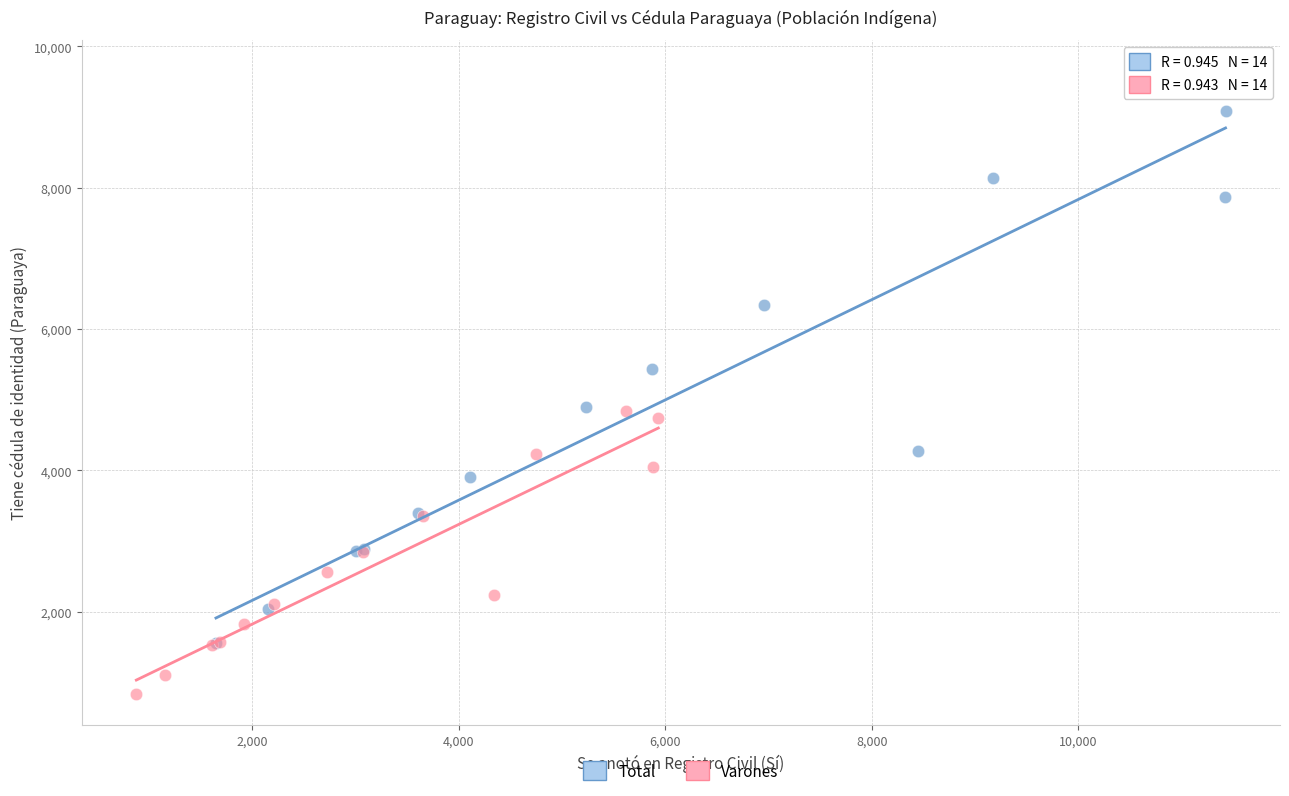

Which series contains the highest Y value?

Total